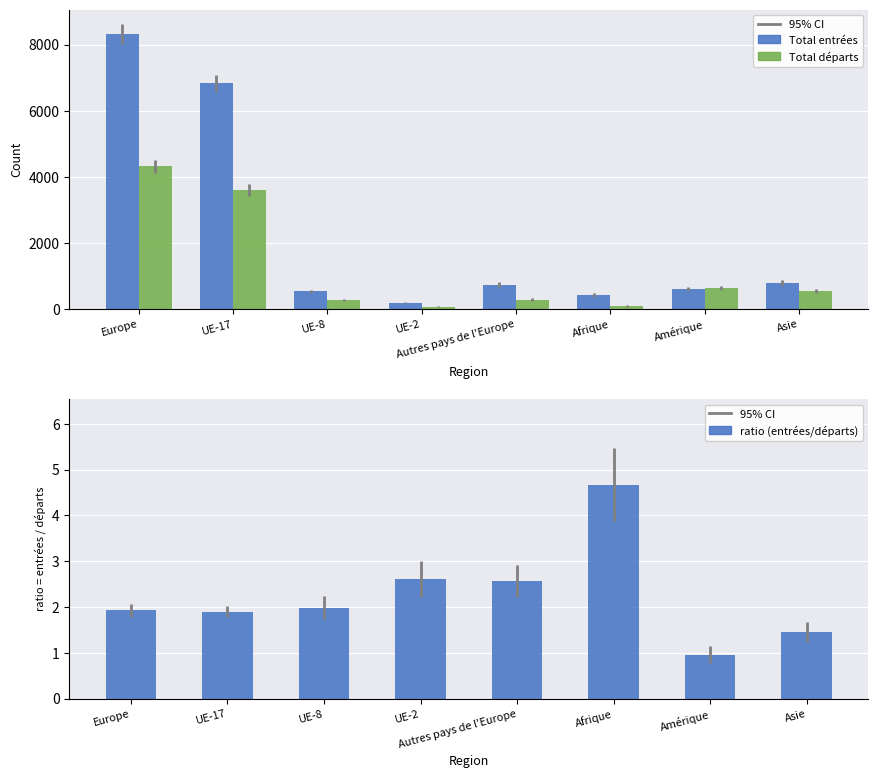

Which series changed the most between Amérique and Asie?

Total entrées